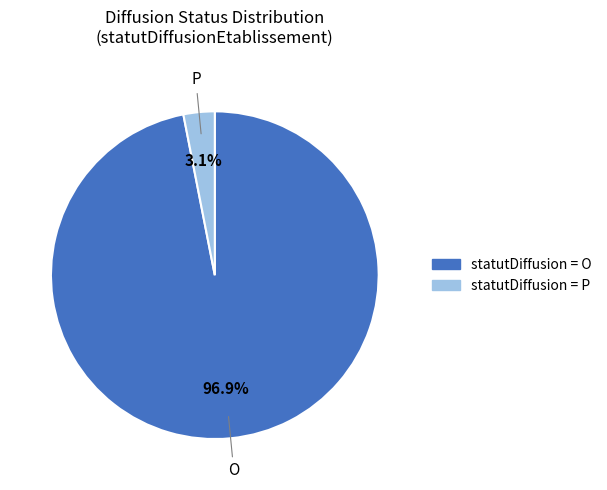

To the nearest percent, what is the average slice percentage?

50%